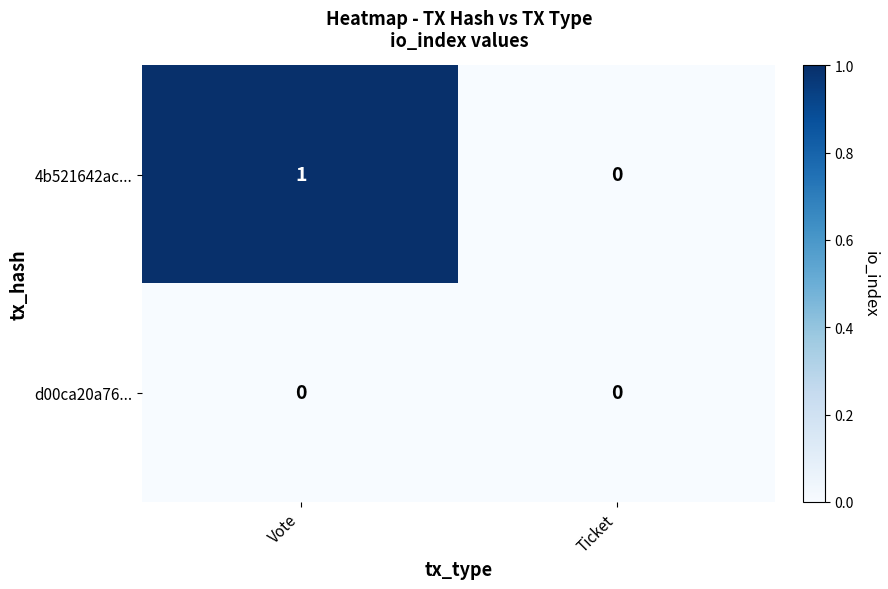

At which category is the sum across all series the highest?

Vote